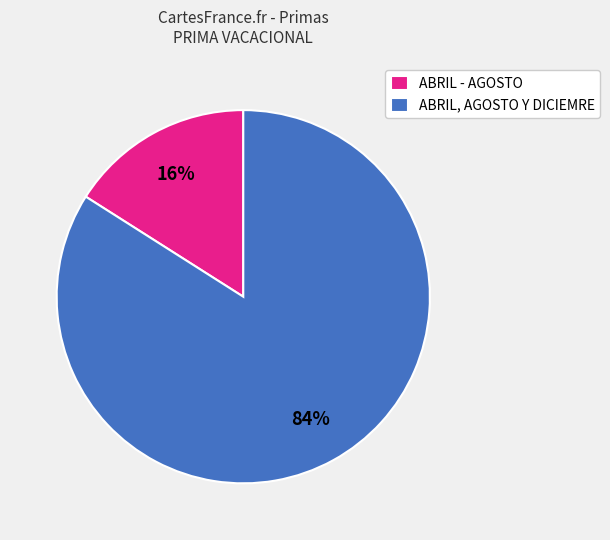

What percentage is the ABRIL, AGOSTO Y DICIEMRE slice, to the nearest percent?

84%